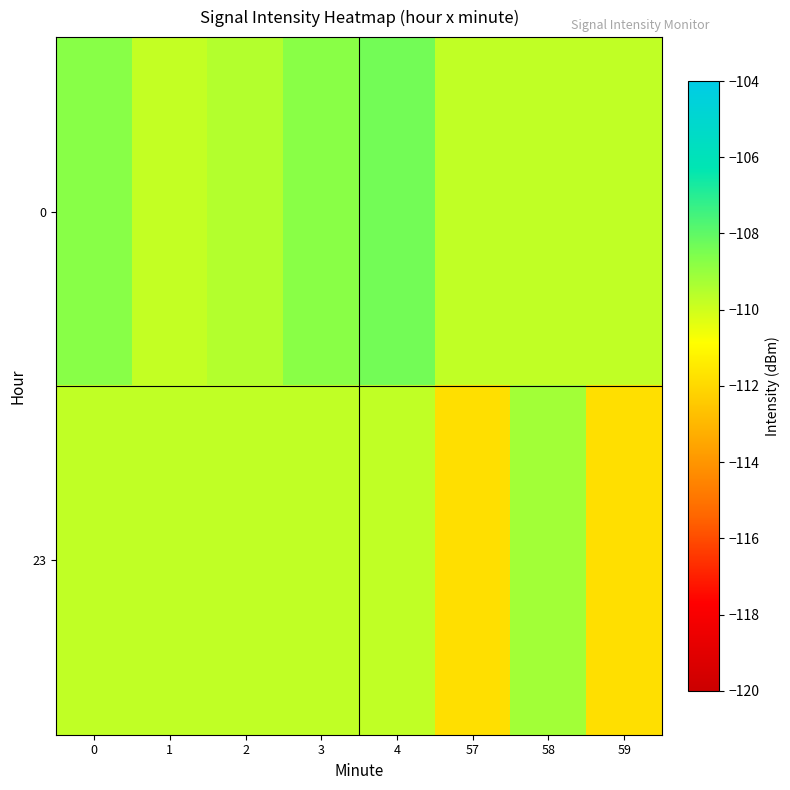

How many distinct data groups are displayed?

2